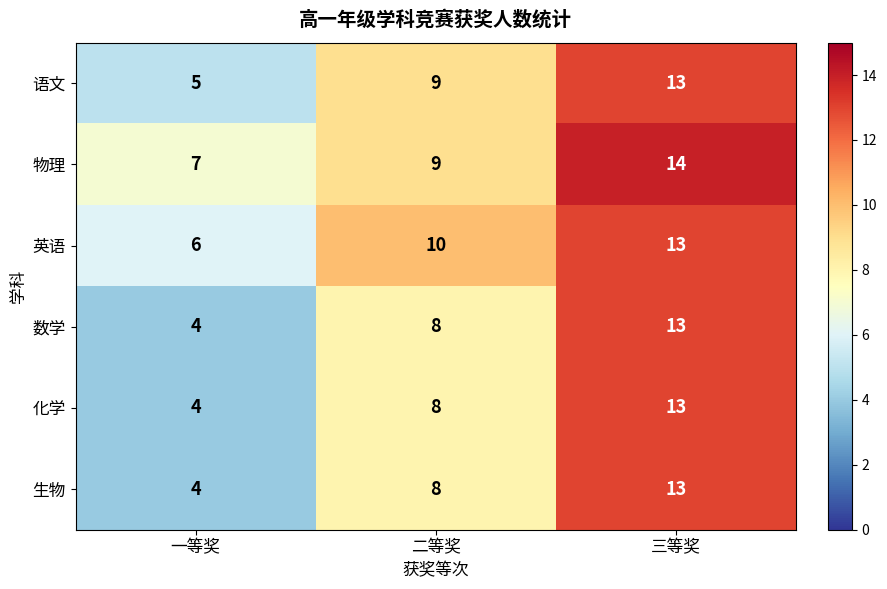

Which category has the highest value in the 物理 series?

三等奖